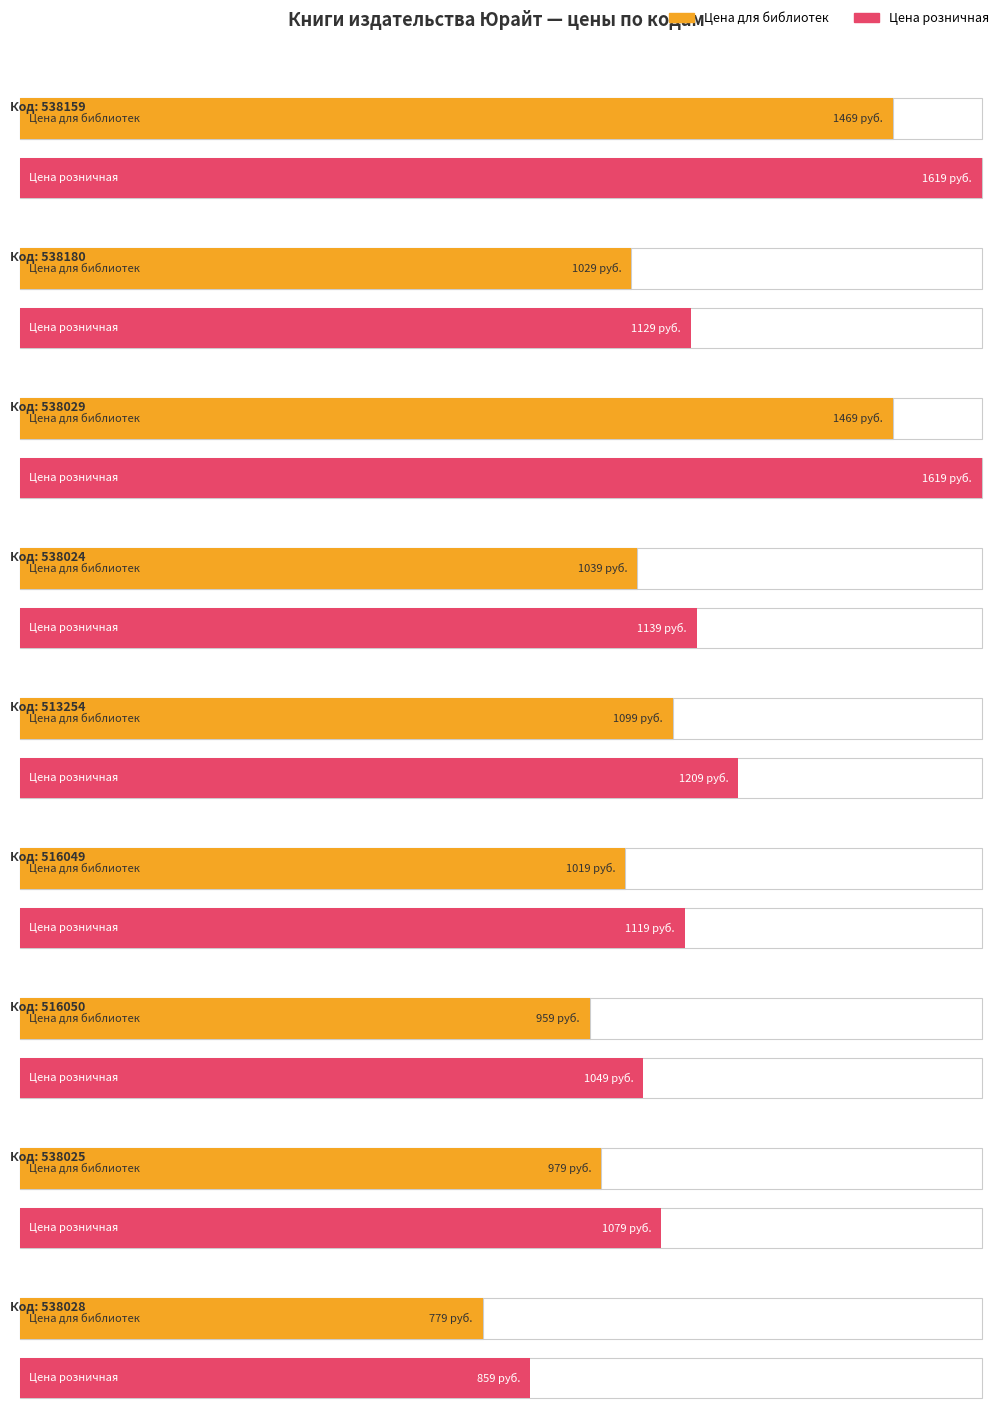

True or false: Цена розничная has a value of 436.0 at 513254.

False